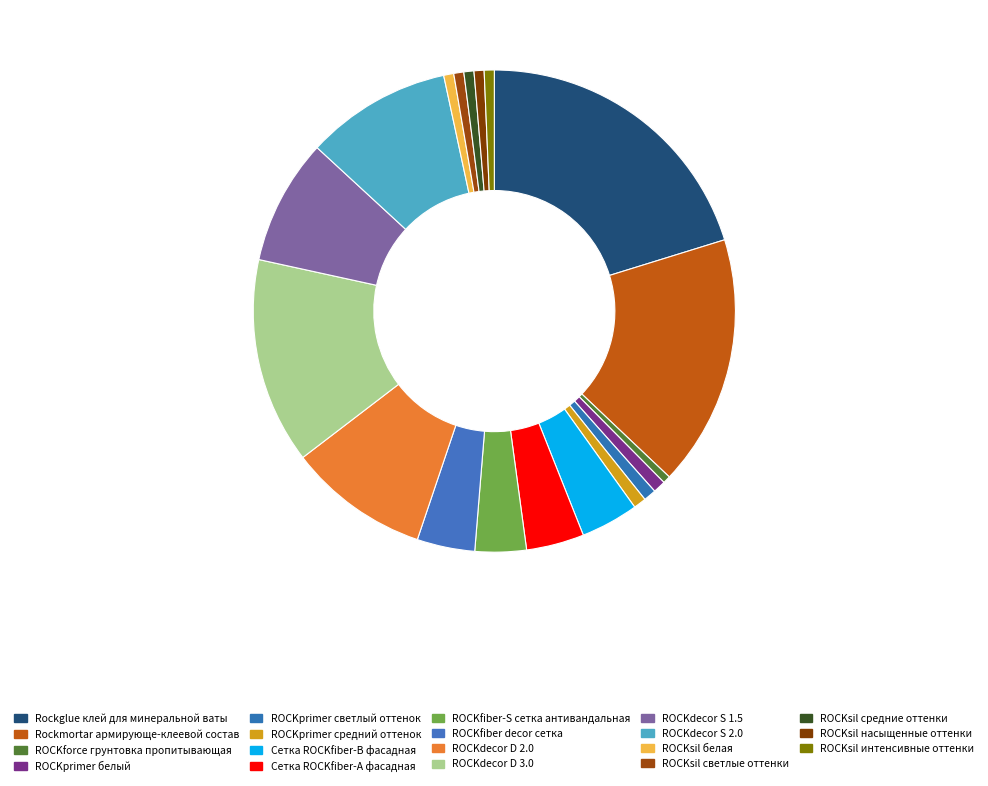

To the nearest percent, what is the difference between the largest and smallest slice percentages?

20%